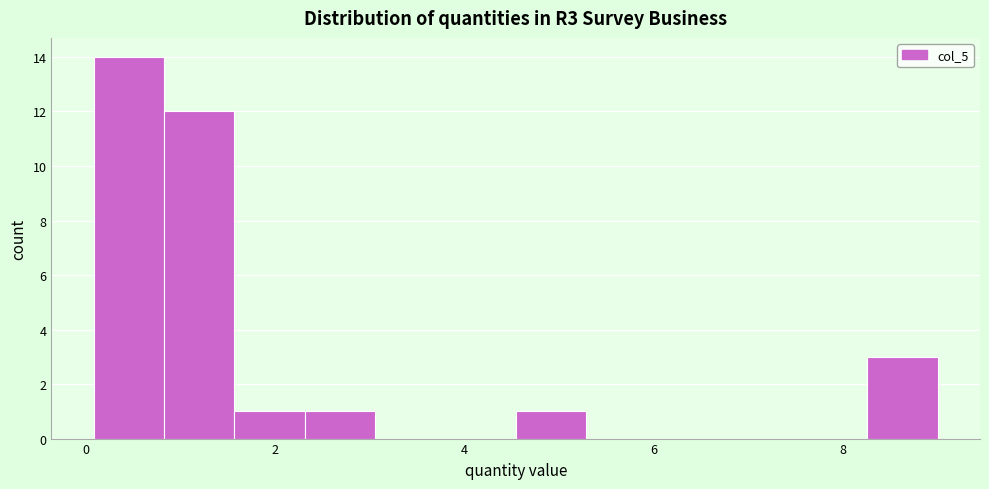

Around what value on the x-axis is the tallest bar? Give the approximate position of its centre, as read against the axis.

0.4